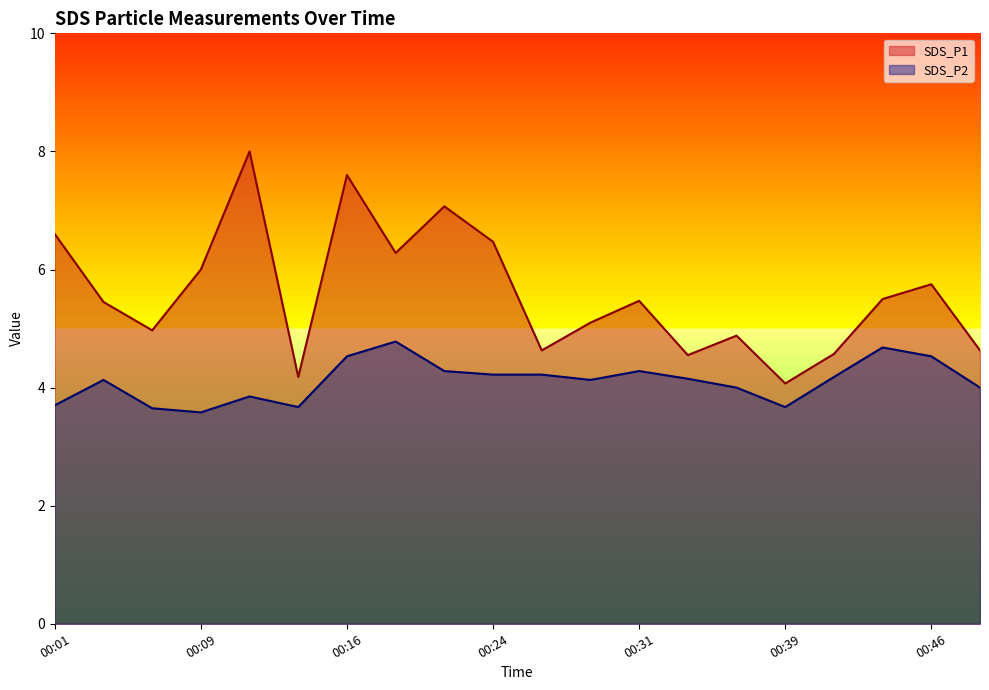

Reading right to left, list all the values displayed in this chart.

SDS_P1: 4.6	5.8	5.5	4.6	4.1	4.9	4.5	5.5	5.1	4.6	6.5	7.1	6.3	7.6	4.2	8.0	6.0	5.0	5.5	6.6
SDS_P2: 4.0	4.5	4.7	4.2	3.7	4.0	4.2	4.3	4.1	4.2	4.2	4.3	4.8	4.5	3.7	3.9	3.6	3.6	4.1	3.7